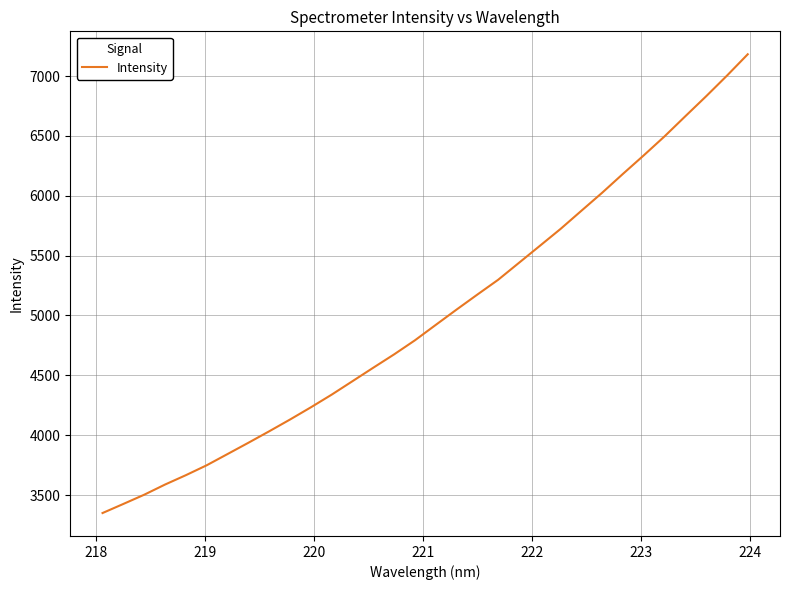

What is the difference between the maximum and minimum values?

3832.3